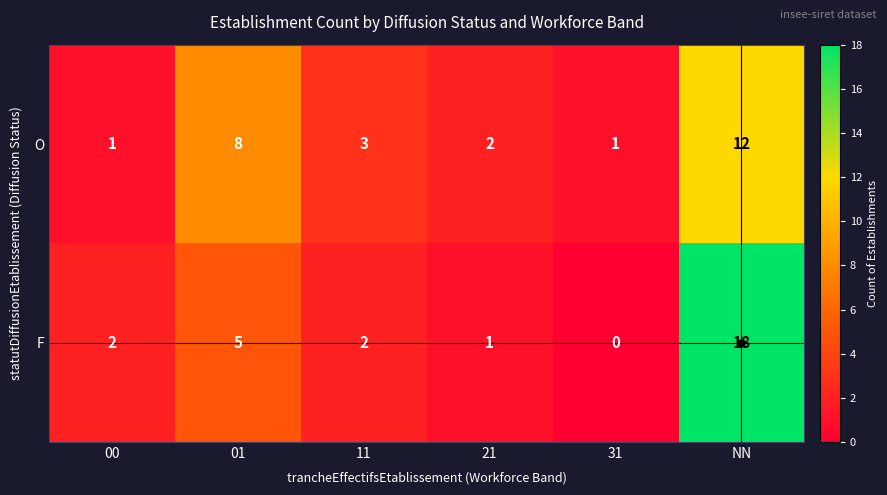

True or false: O has a value of 2 at 31.

False